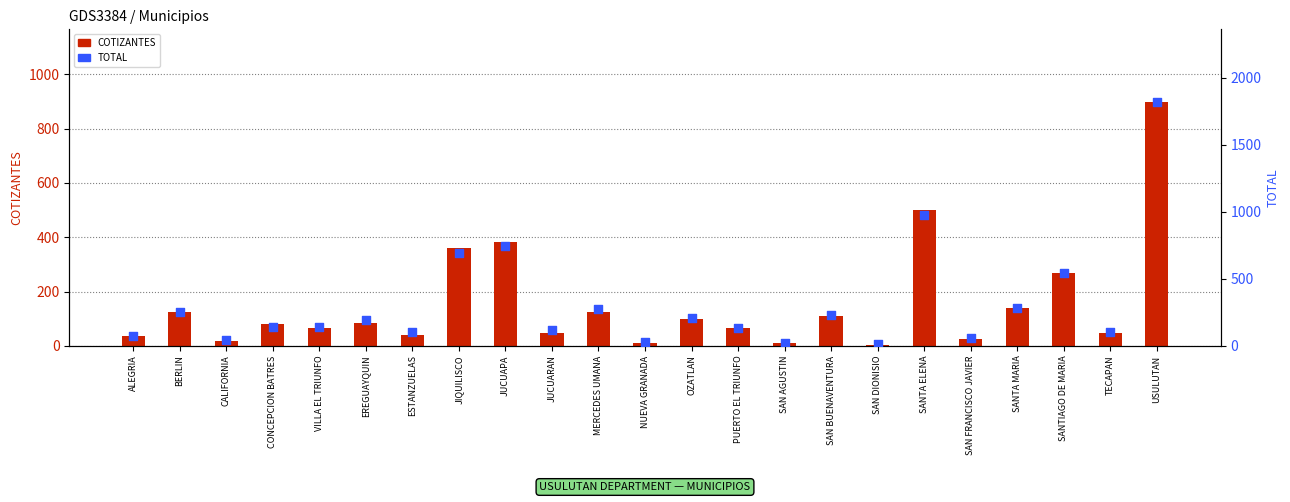

At how many categories does at least one series exceed 744?

3